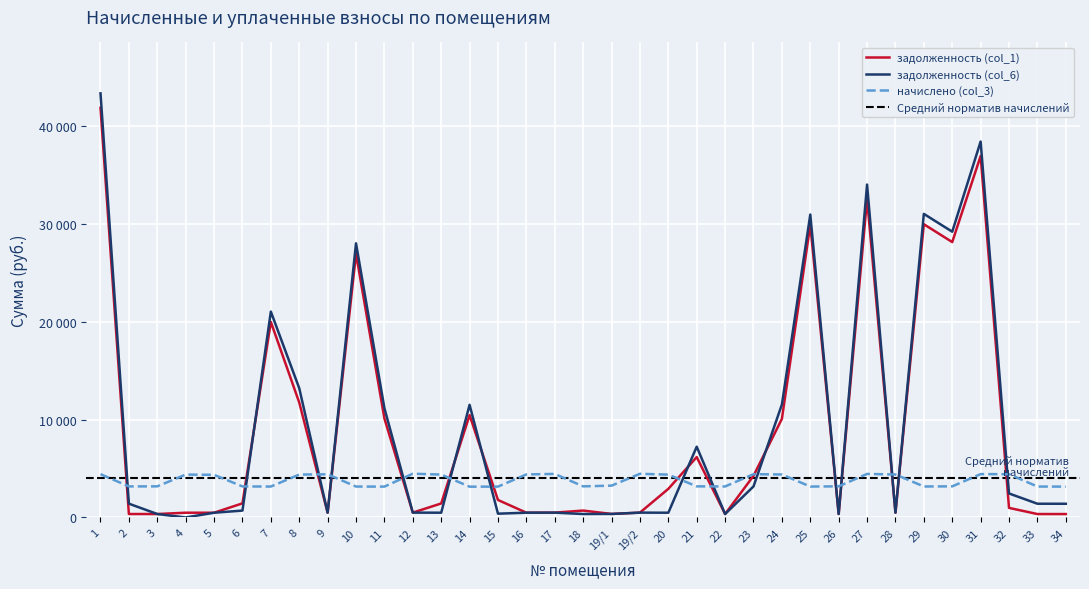

True or false: задолженность (col_6) and задолженность (col_1) cross at least once.

True